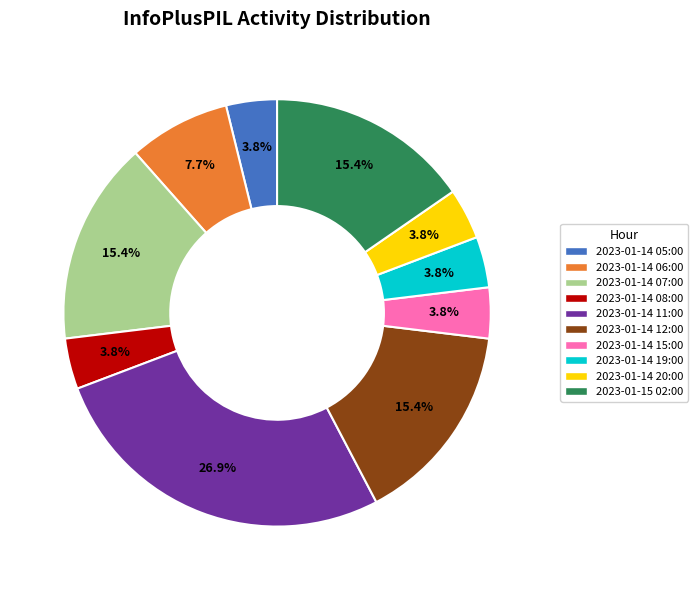

Is there any slice that represents more than half of the pie?

No